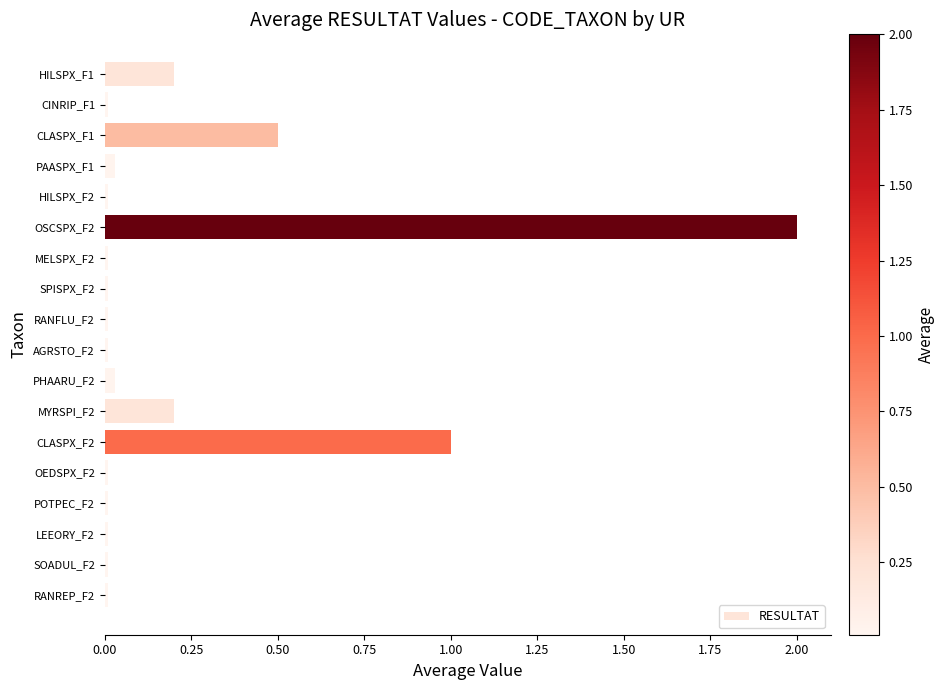

How many bars are there in total?

18